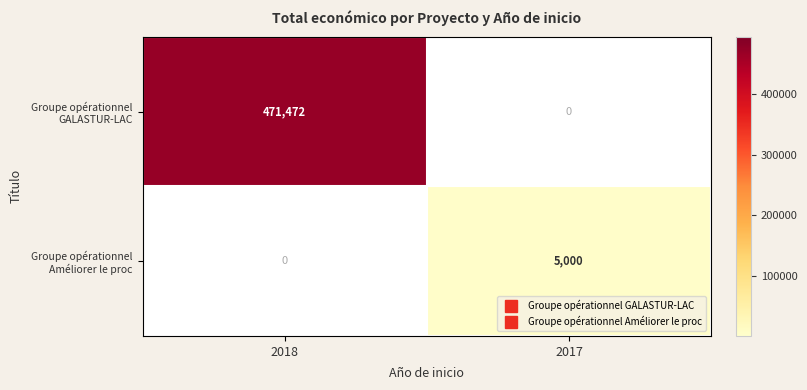

At which category is the sum across all series the highest?

2018